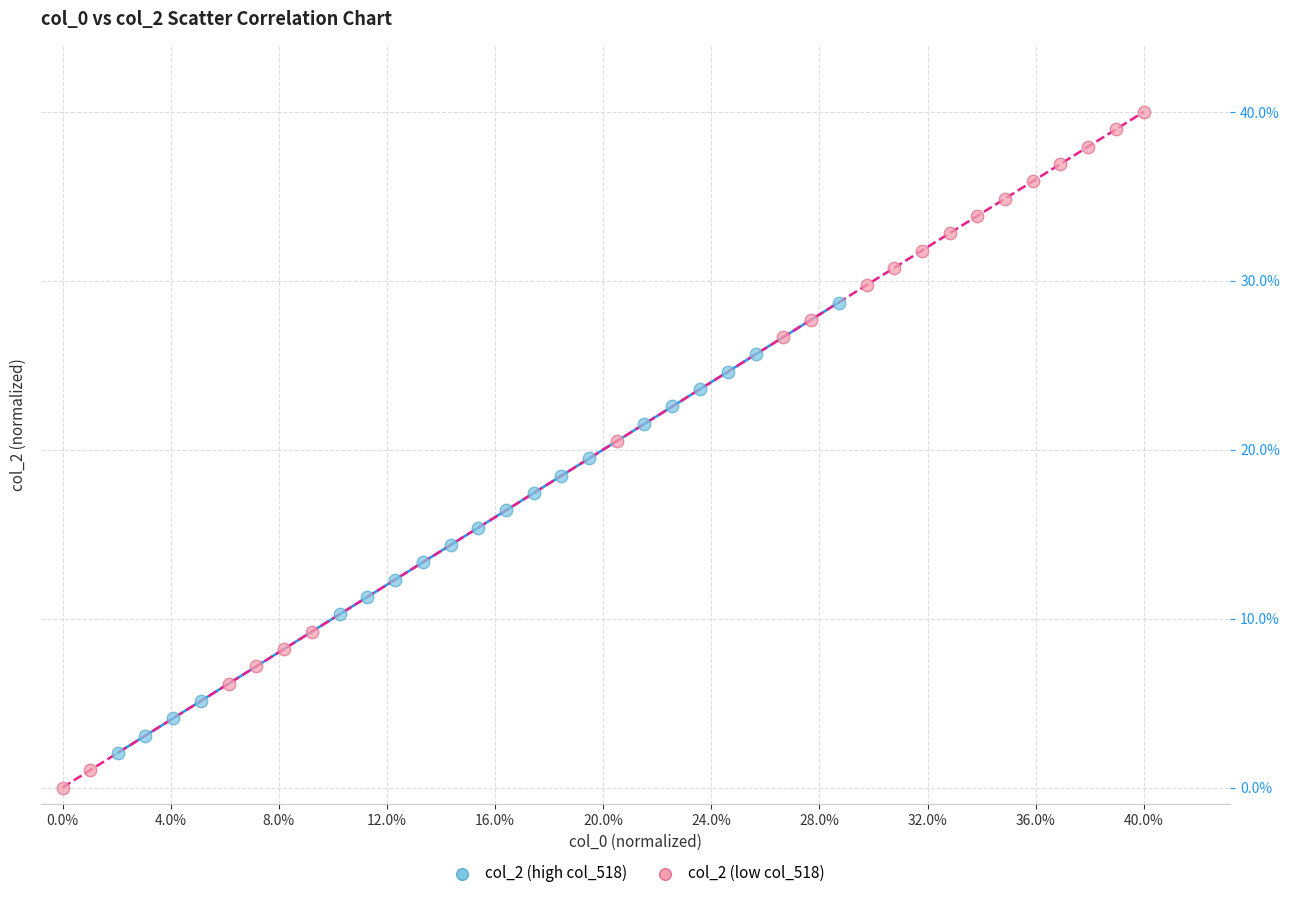

What are all the series names shown in the legend?

col_2 (high col_518), col_2 (low col_518)